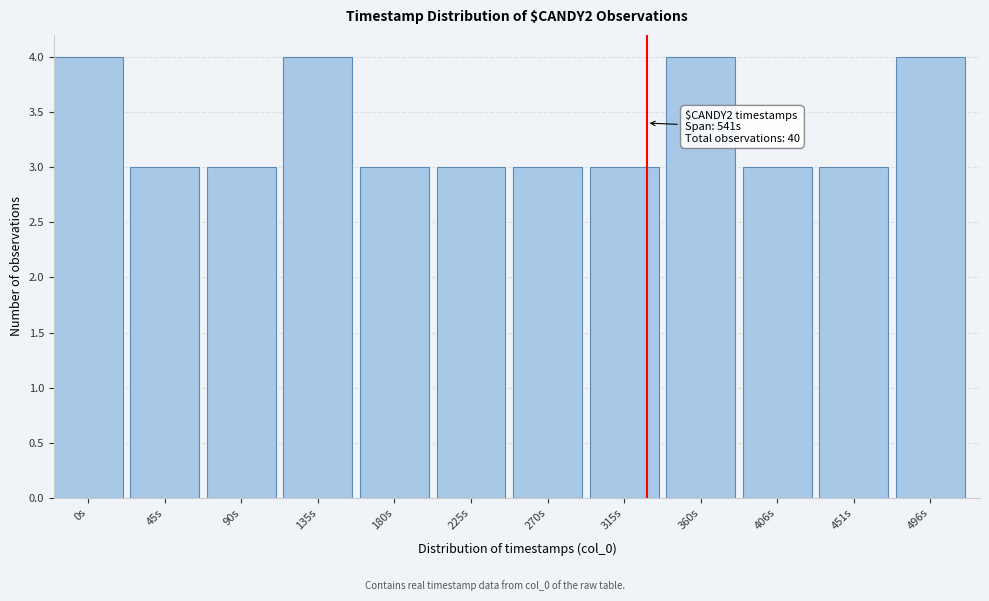

Reading right to left, what are all the values shown in this chart?

4	3	3	4	3	3	3	3	4	3	3	4